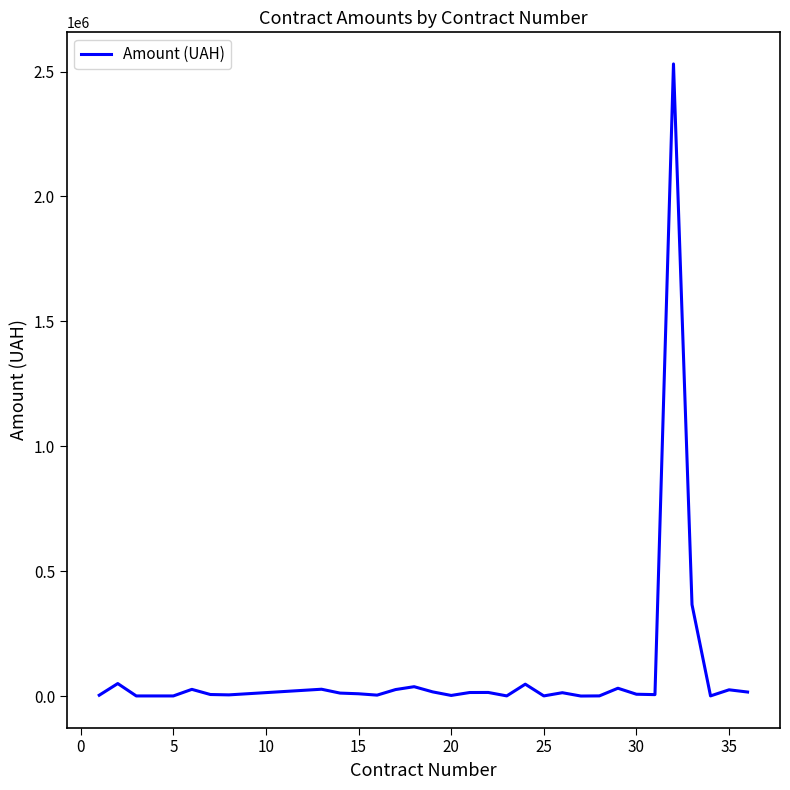

What is the difference between the maximum and minimum values?

2530339.1